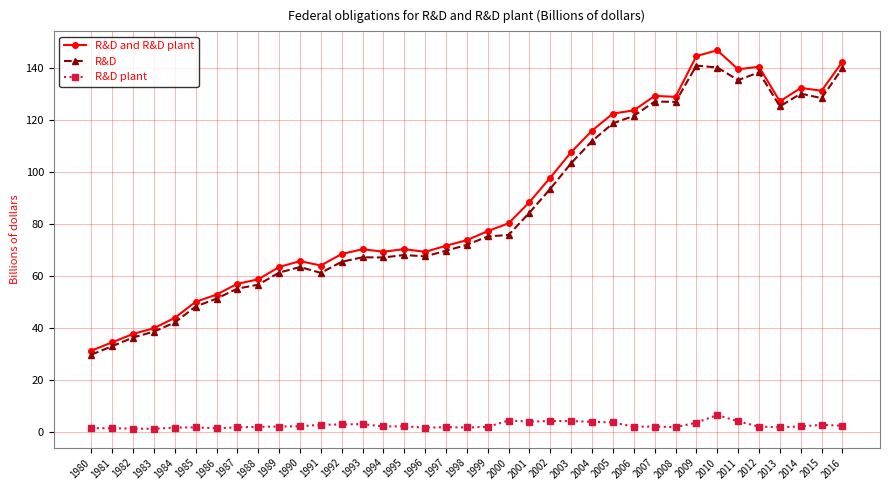

What is the highest value of the R&D and R&D plant series?

147.0